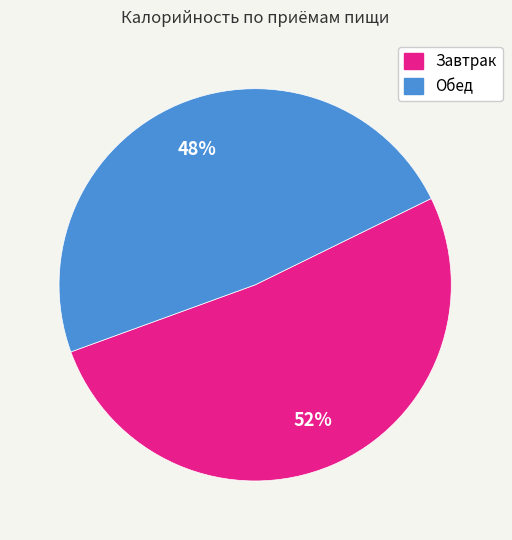

What percentage is the Завтрак slice, to the nearest percent?

52%